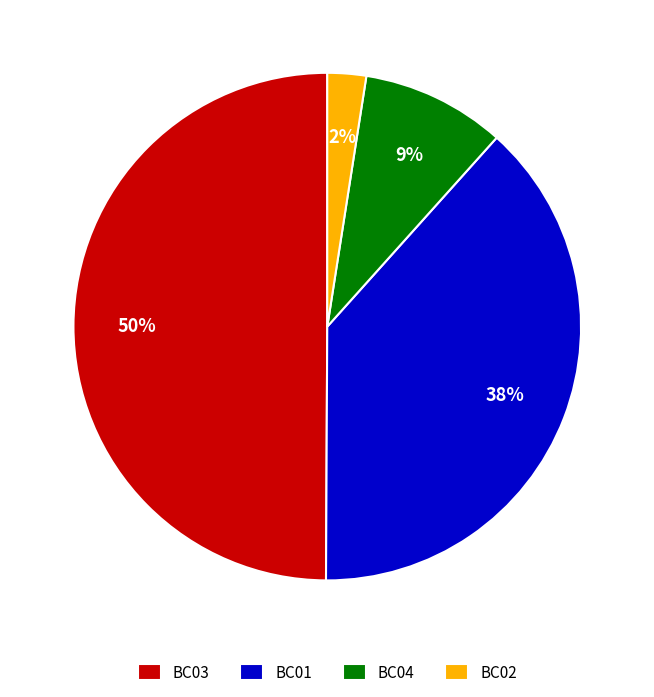

Is it true that BC04 is 9% of the pie?

True